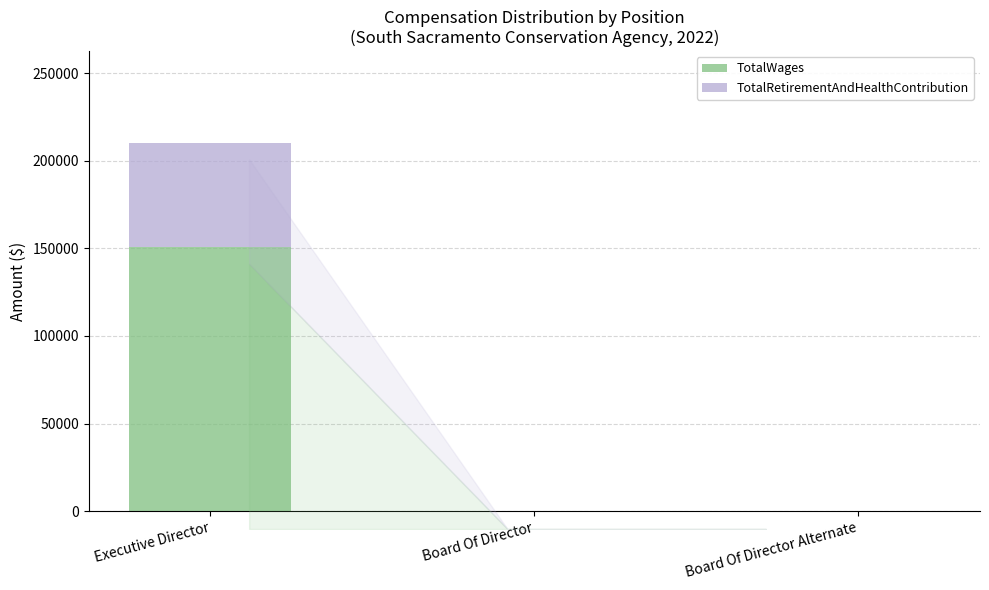

Which category has the highest value across all series?

Executive Director